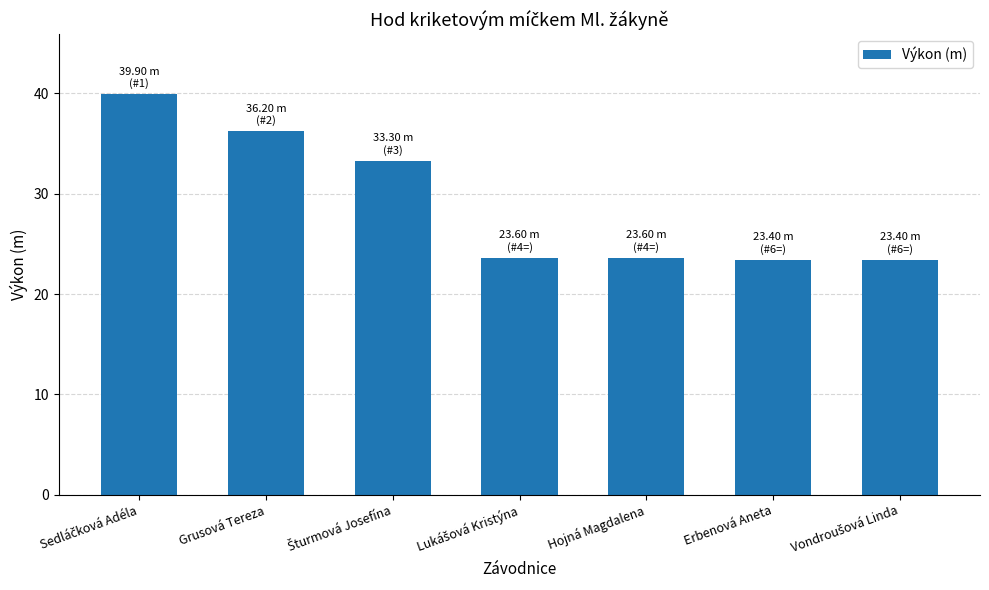

The value at Grusová Tereza is 36.2. True or false?

True